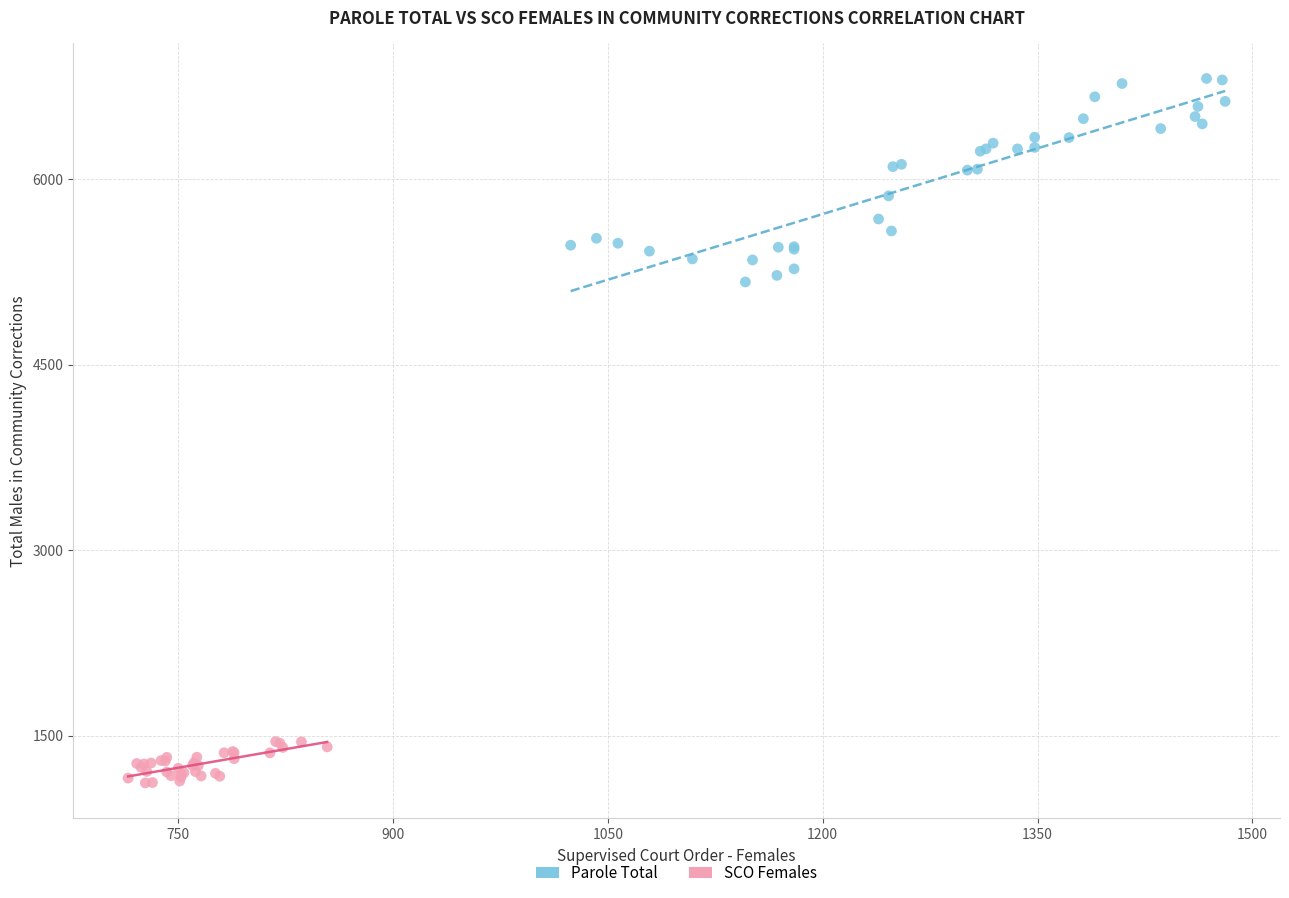

Which series has the widest spread of Y values?

Parole Total